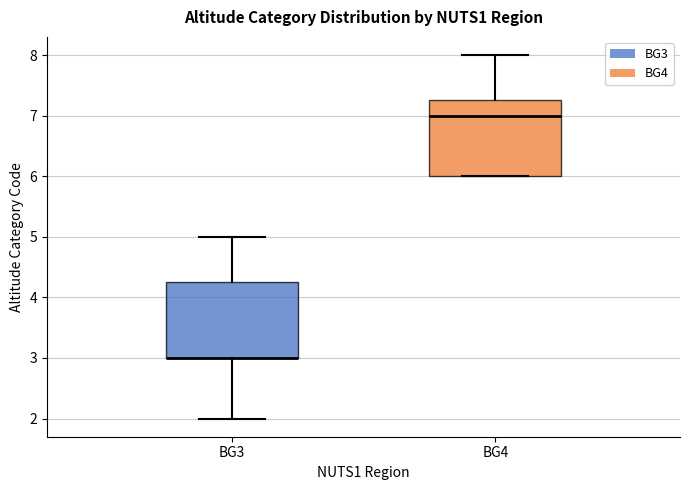

Reading left to right, read every box against the y-axis: the position of its median line, the range the box covers, and the ends of its whiskers. The values are not printed on the chart, so give them approximately, as read against the axis.

BG3: median 3.0 (drawn on the box's lower edge), box 3.0 to 4.3, whiskers 2.0 to 5.0
BG4: median 7.0, box 6.0 to 7.3, whiskers 6.0 to 8.0